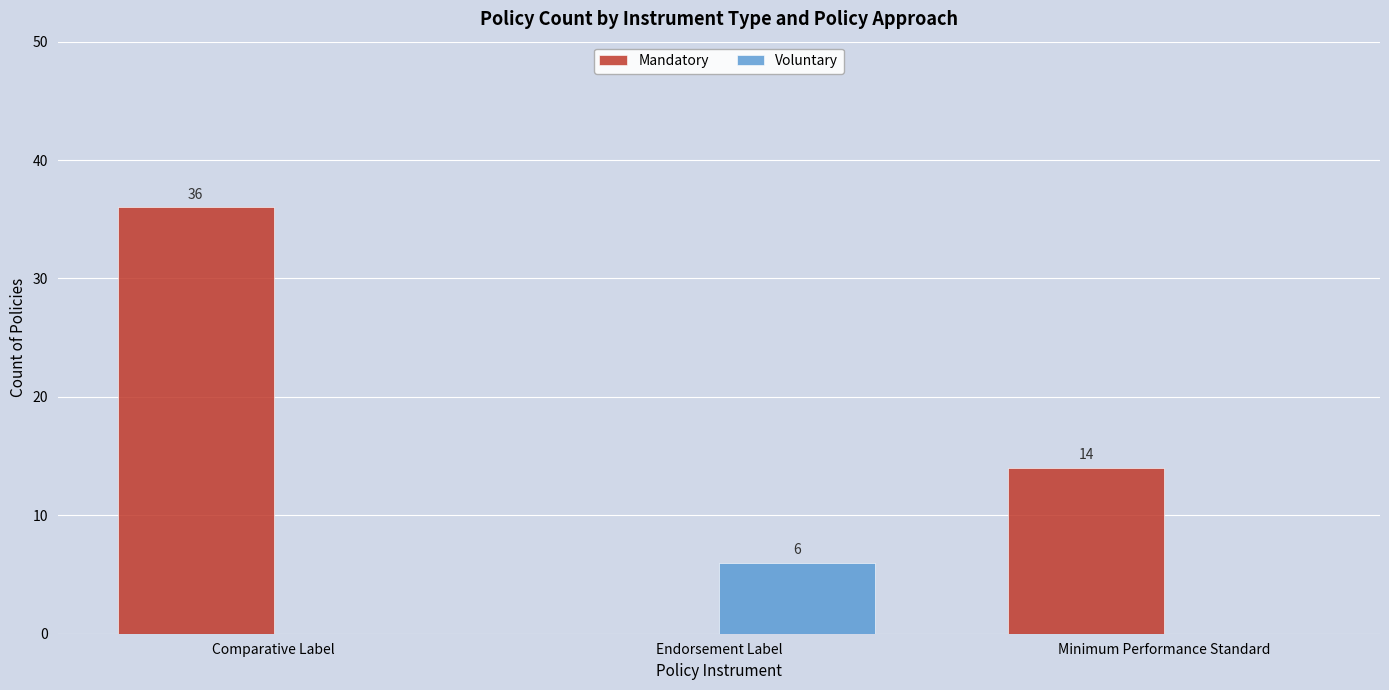

What is the spread (max minus min) of values at Endorsement Label?

6